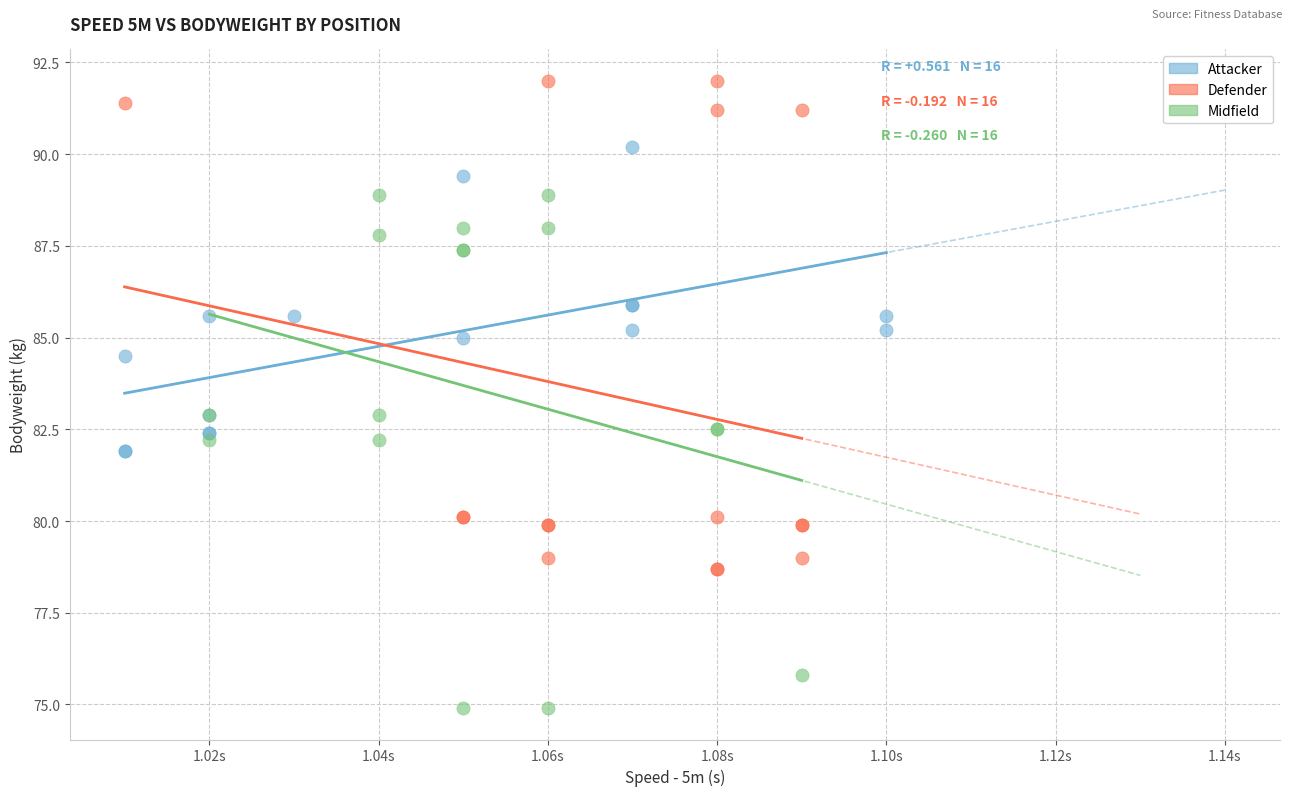

Which series contains the highest Y value?

Defender